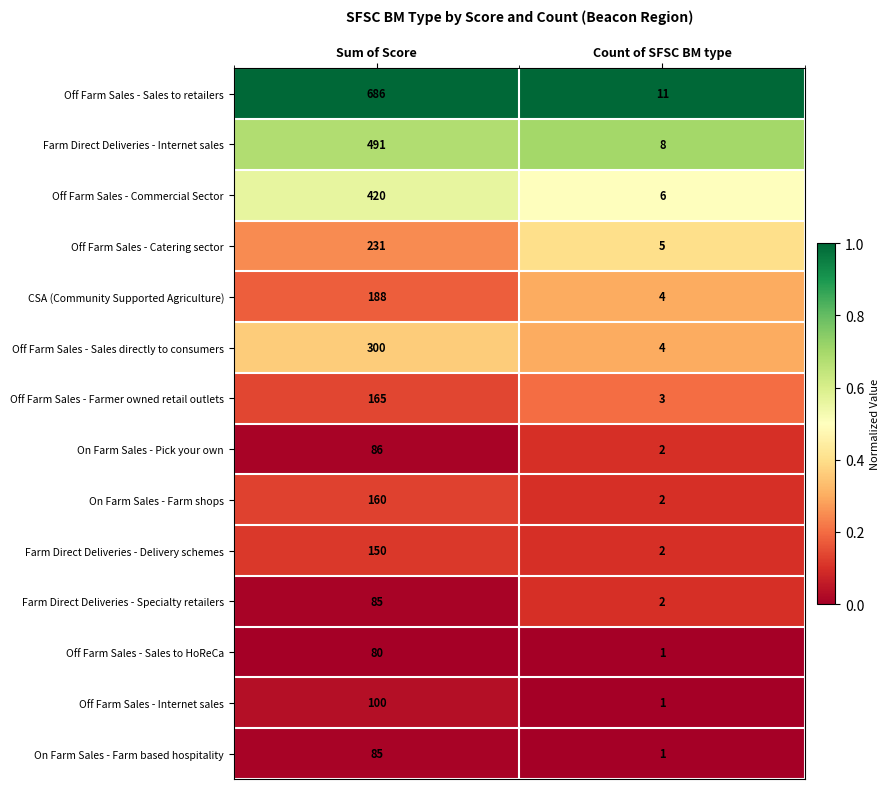

Between Sum of Score and Count of SFSC BM type, which series saw the biggest shift?

Off Farm Sales - Sales to retailers